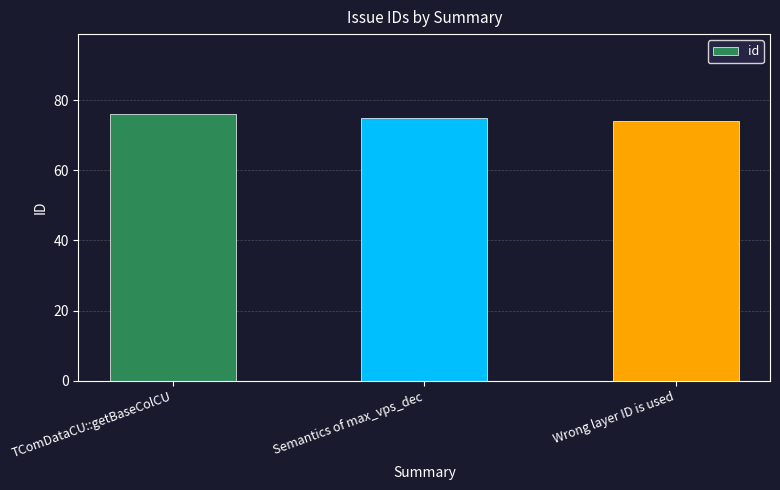

What is the value of the 1st bar from the left?

76